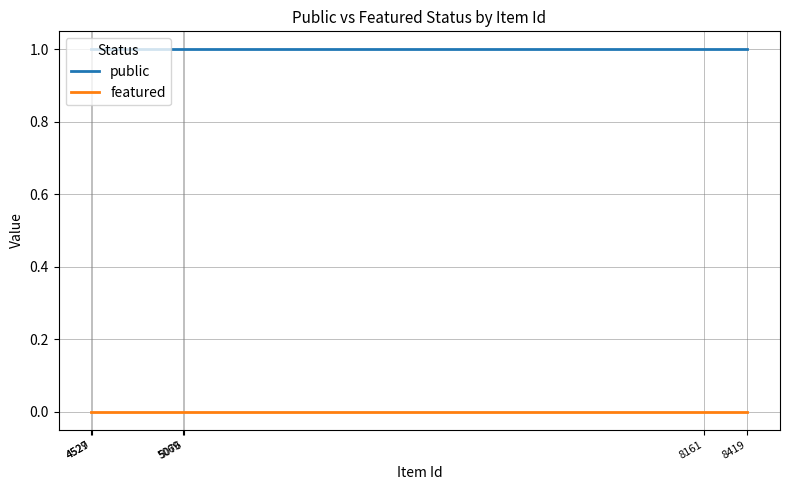

What is the sum of the public values at 5076 and 5069?

2